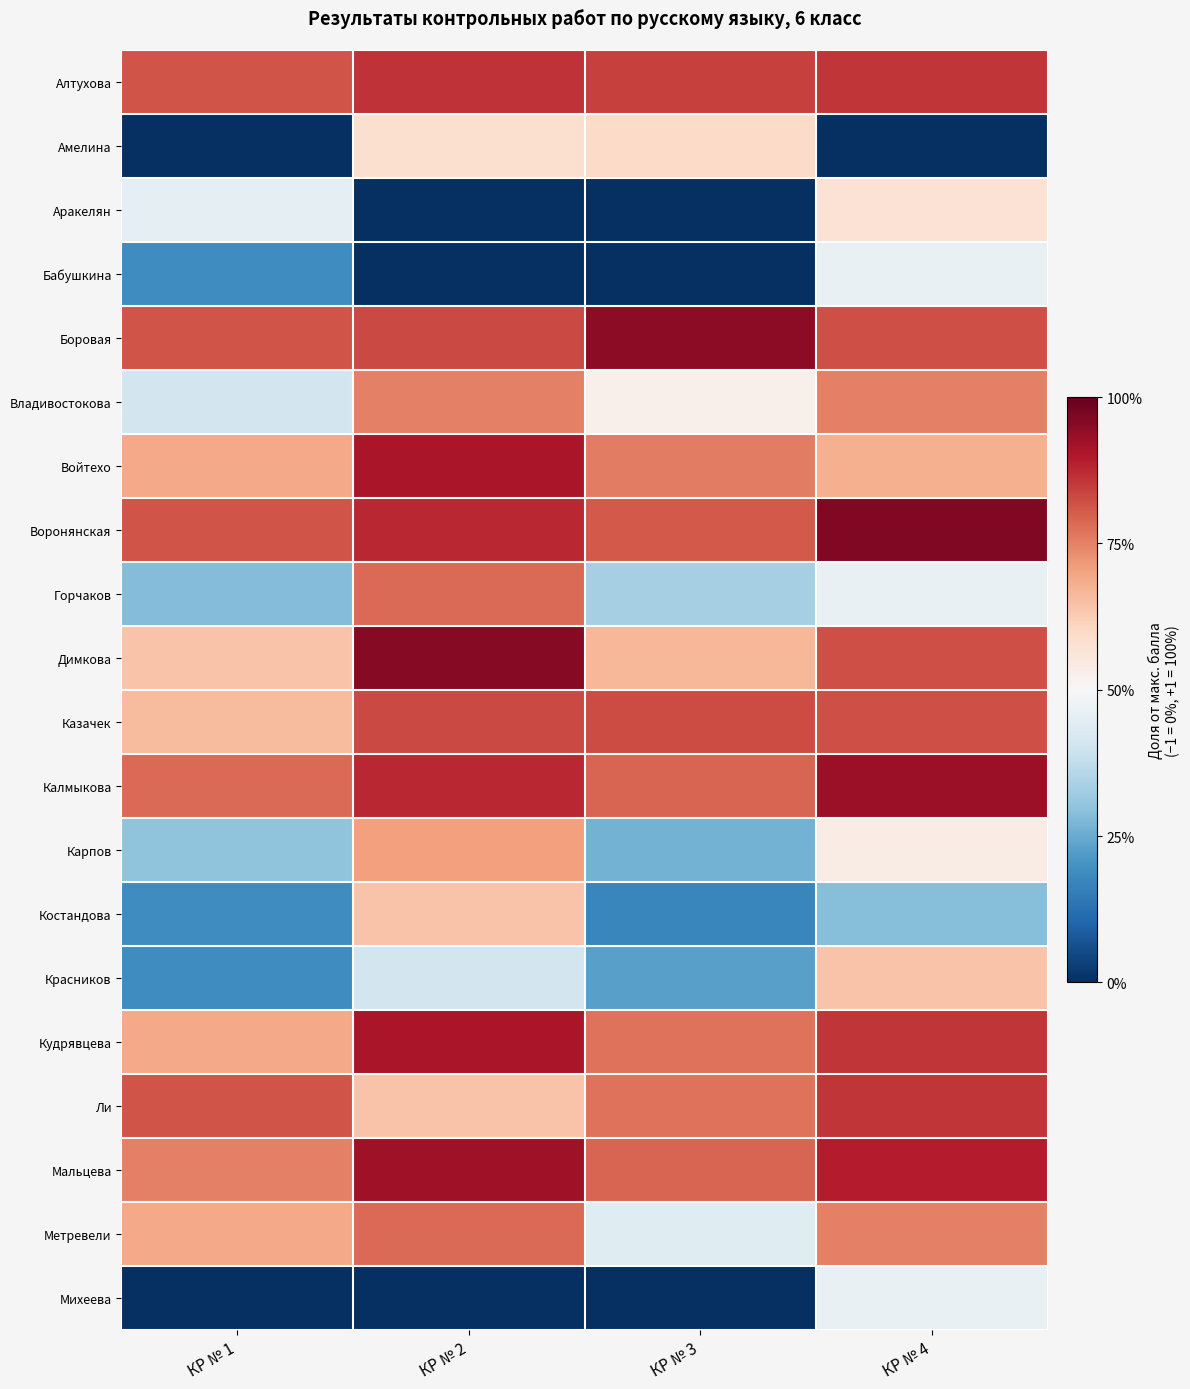

Reading left to right, what are all the values shown in this chart?

Алтухова: КР № 1=0.6	КР № 2=0.7	КР № 3=0.7	КР № 4=0.7
Амелина: КР № 1=-1.0	КР № 2=0.2	КР № 3=0.2	КР № 4=-1.0
Аракелян: КР № 1=-0.1	КР № 2=-1.0	КР № 3=-1.0	КР № 4=0.1
Бабушкина: КР № 1=-0.6	КР № 2=-1.0	КР № 3=-1.0	КР № 4=-0.1
Боровая: КР № 1=0.6	КР № 2=0.7	КР № 3=0.9	КР № 4=0.6
Владивостокова: КР № 1=-0.2	КР № 2=0.5	КР № 3=0.1	КР № 4=0.5
Войтехо: КР № 1=0.4	КР № 2=0.8	КР № 3=0.5	КР № 4=0.4
Воронянская: КР № 1=0.6	КР № 2=0.8	КР № 3=0.6	КР № 4=0.9
Горчаков: КР № 1=-0.4	КР № 2=0.6	КР № 3=-0.3	КР № 4=-0.1
Димкова: КР № 1=0.3	КР № 2=0.9	КР № 3=0.3	КР № 4=0.6
Казачек: КР № 1=0.3	КР № 2=0.7	КР № 3=0.6	КР № 4=0.6
Калмыкова: КР № 1=0.6	КР № 2=0.8	КР № 3=0.6	КР № 4=0.9
Карпов: КР № 1=-0.4	КР № 2=0.4	КР № 3=-0.5	КР № 4=0.1
Костандова: КР № 1=-0.6	КР № 2=0.3	КР № 3=-0.6	КР № 4=-0.4
Красников: КР № 1=-0.6	КР № 2=-0.2	КР № 3=-0.5	КР № 4=0.3
Кудрявцева: КР № 1=0.4	КР № 2=0.8	КР № 3=0.5	КР № 4=0.7
Ли: КР № 1=0.6	КР № 2=0.3	КР № 3=0.5	КР № 4=0.7
Мальцева: КР № 1=0.5	КР № 2=0.8	КР № 3=0.6	КР № 4=0.8
Метревели: КР № 1=0.4	КР № 2=0.6	КР № 3=-0.1	КР № 4=0.5
Михеева: КР № 1=-1.0	КР № 2=-1.0	КР № 3=-1.0	КР № 4=-0.1